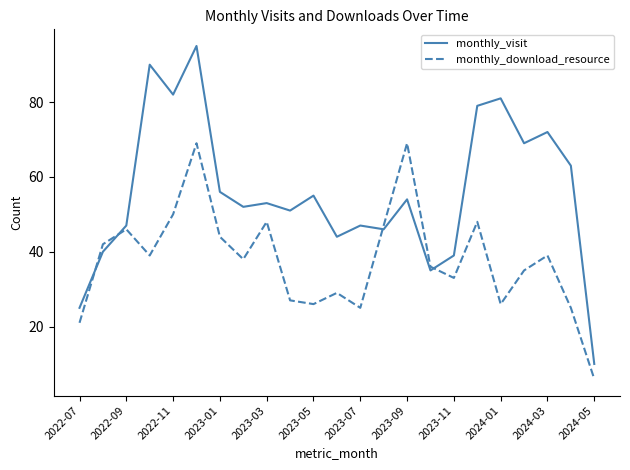

What is the difference between the maximum and minimum values in the monthly_visit series?

85